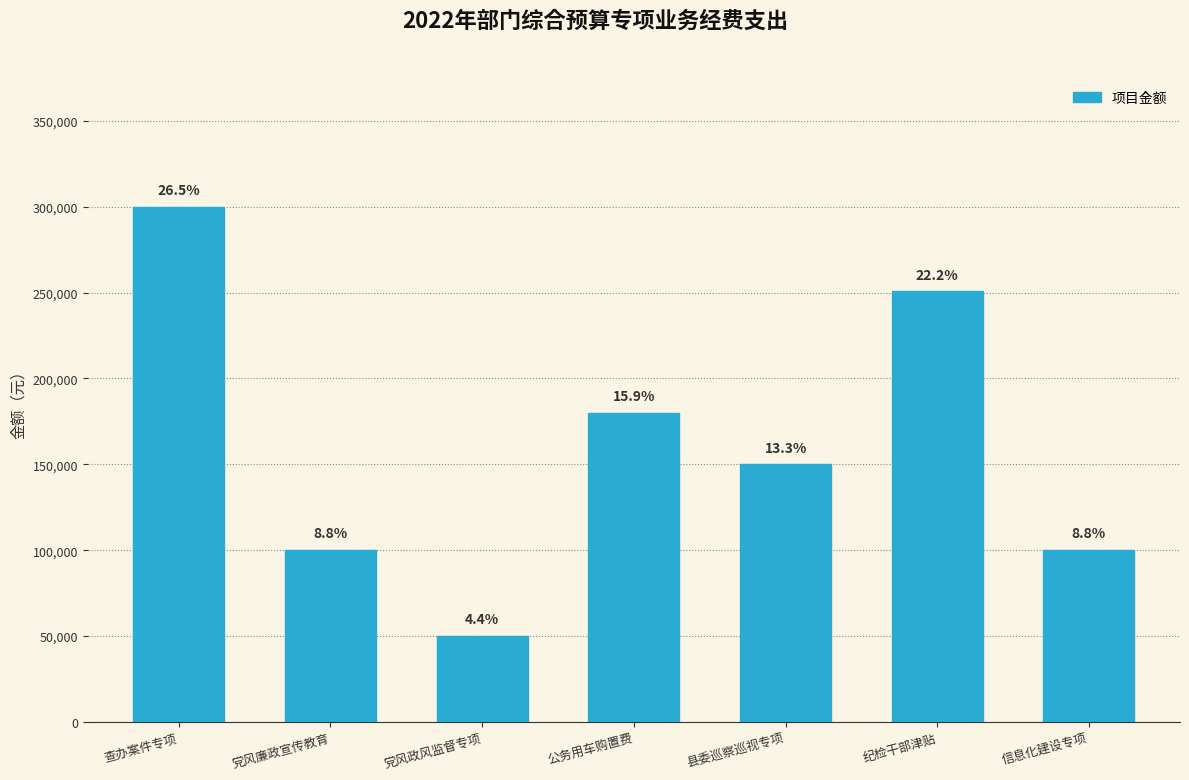

Rank the categories by value from highest to lowest.

查办案件专项, 纪检干部津贴, 公务用车购置费, 县委巡察巡视专项, 党风廉政宣传教育, 信息化建设专项, 党风政风监督专项